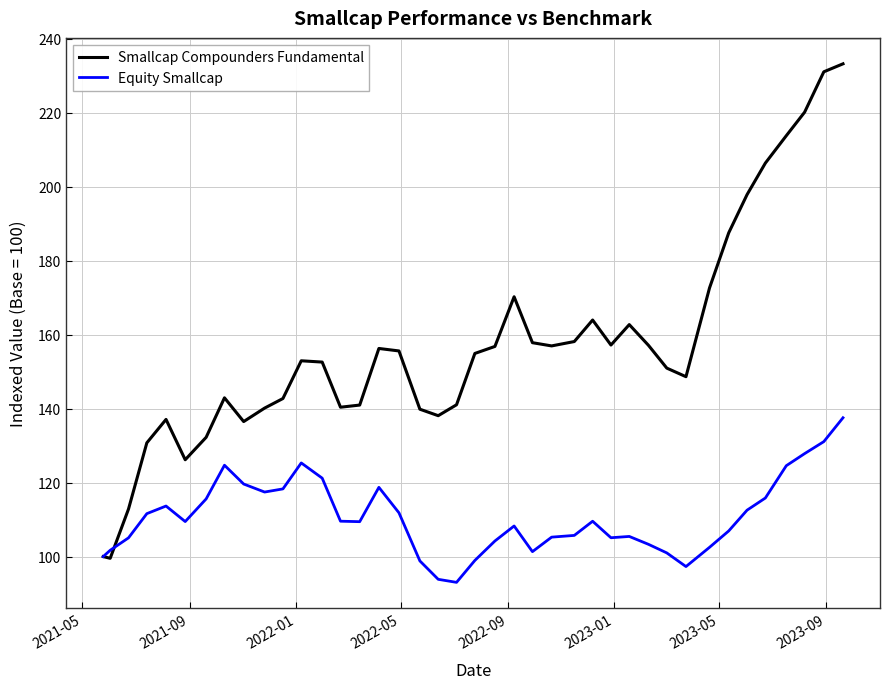

What are all the series names shown in the legend?

Smallcap Compounders Fundamental, Equity Smallcap